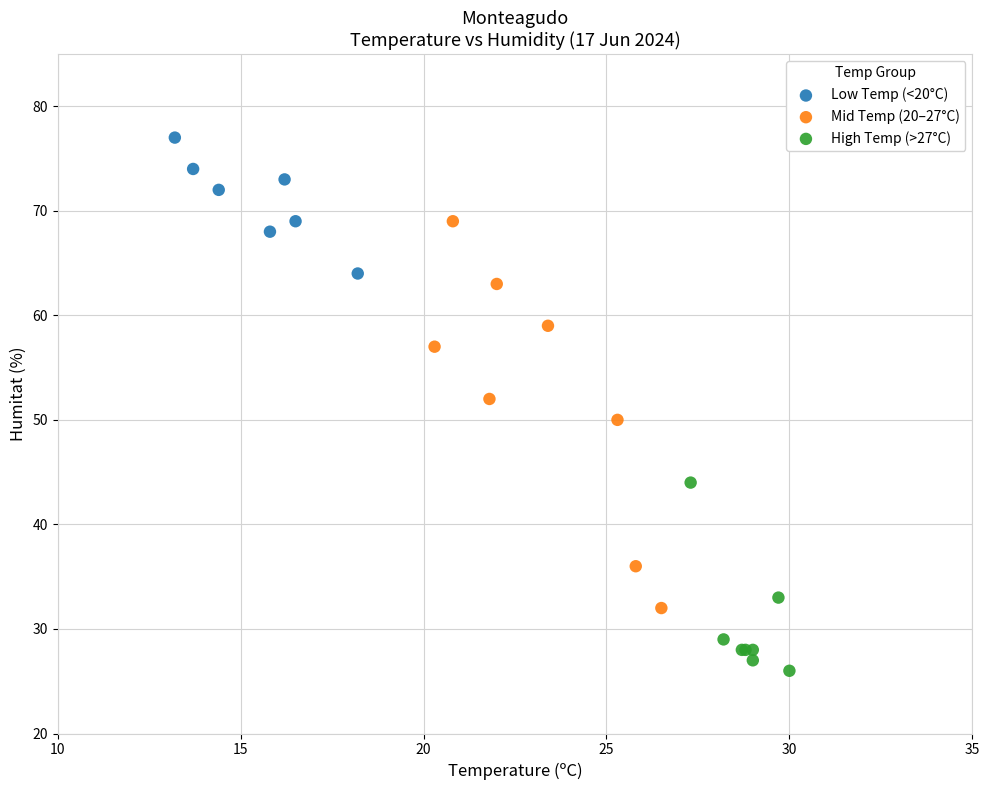

Which series has the largest Y range (max minus min)?

Mid Temp (20–27°C)